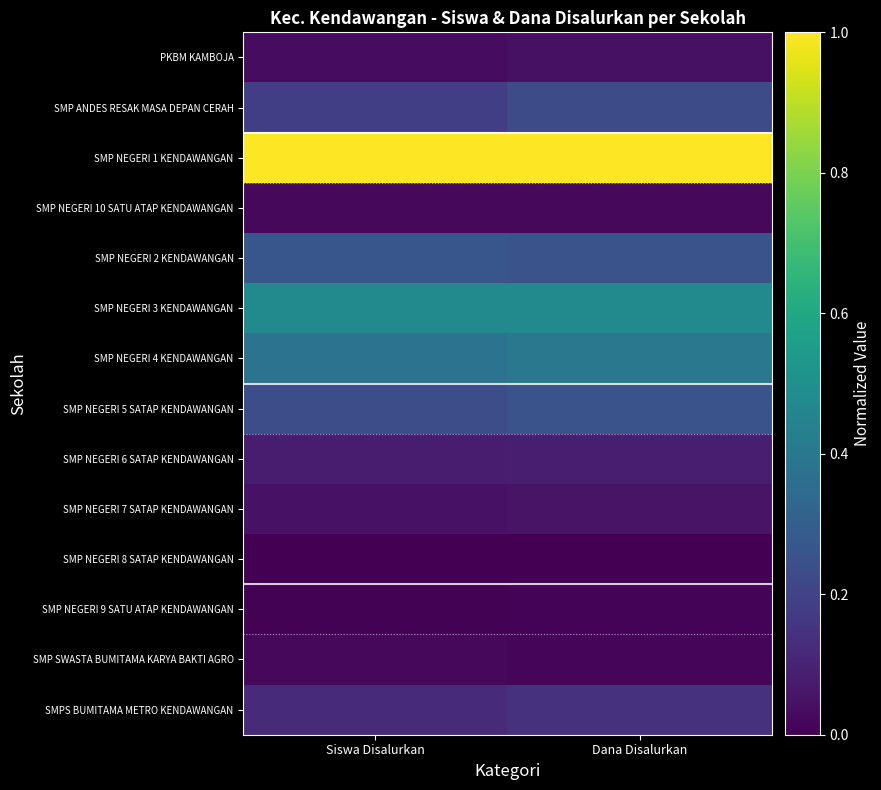

At which category is the sum across all series the highest?

Dana Disalurkan